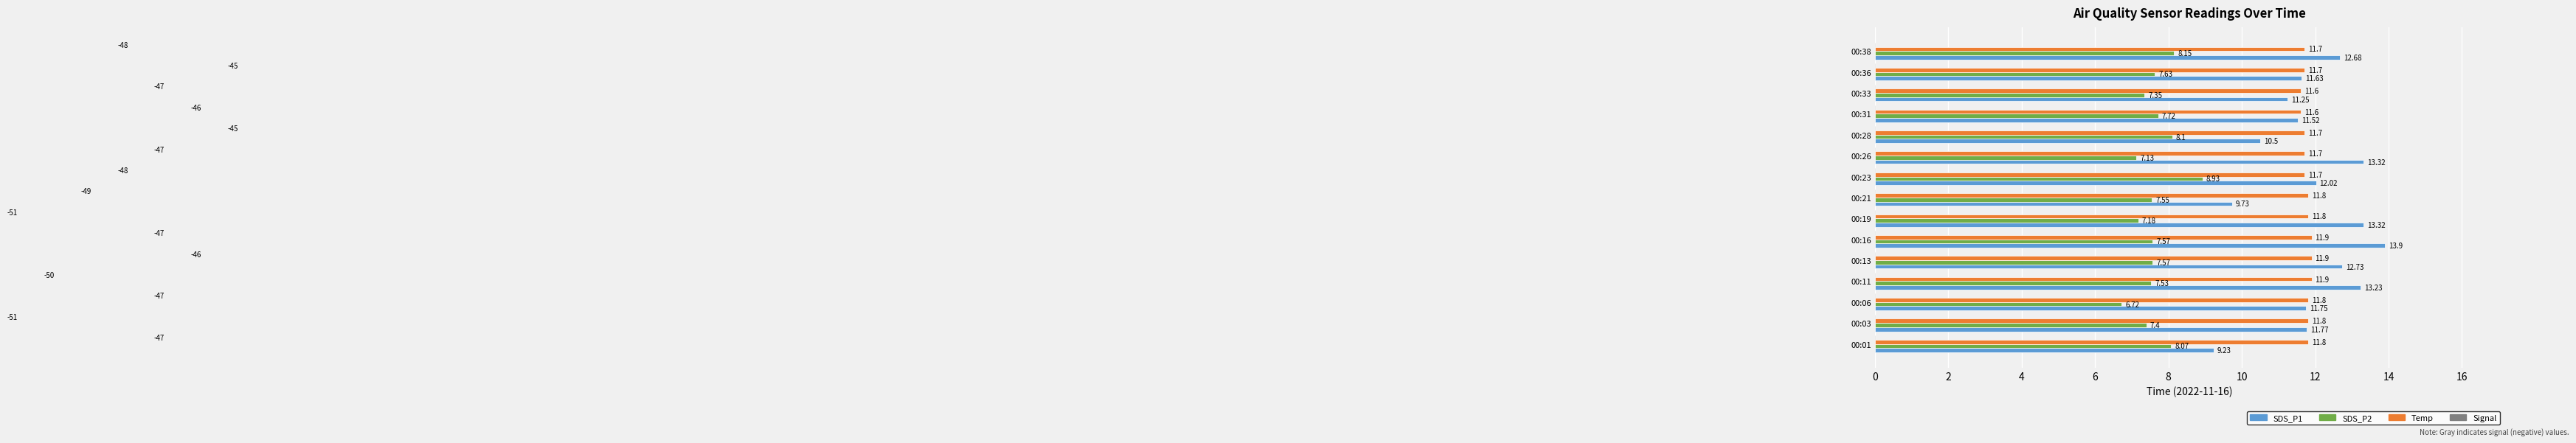

Is the value of SDS_P2 at 00:31 greater than the value of Temp at 00:06?

No